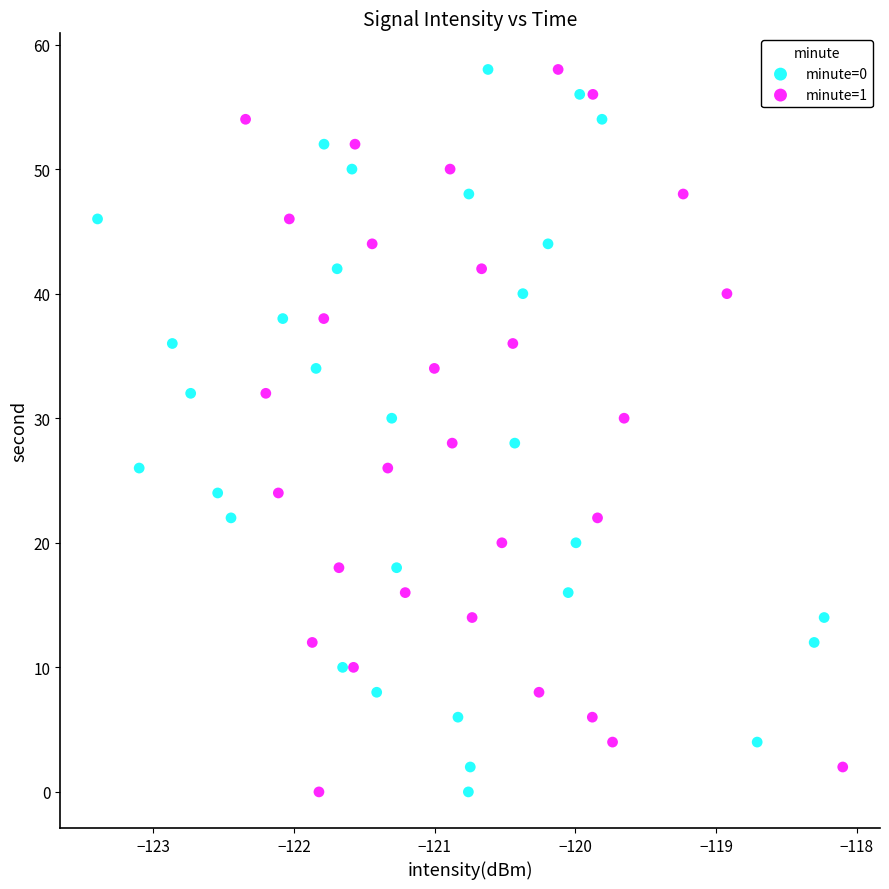

What are all the series names shown in the legend?

minute=0, minute=1